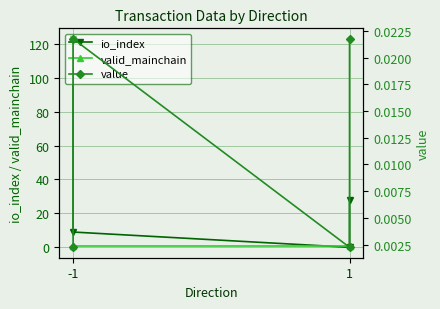

True or false: valid_mainchain and value cross at least once.

False